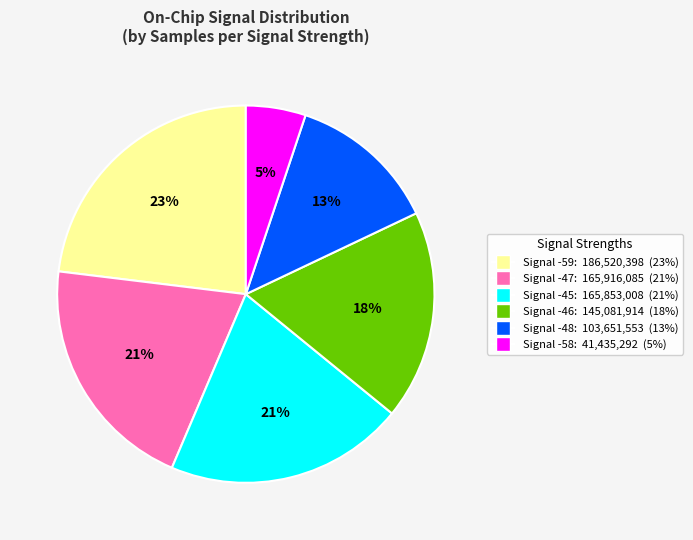

Do Signal -46: 145,081,914 (18%) and Signal -45: 165,853,008 (21%) together represent more than half of the pie?

No